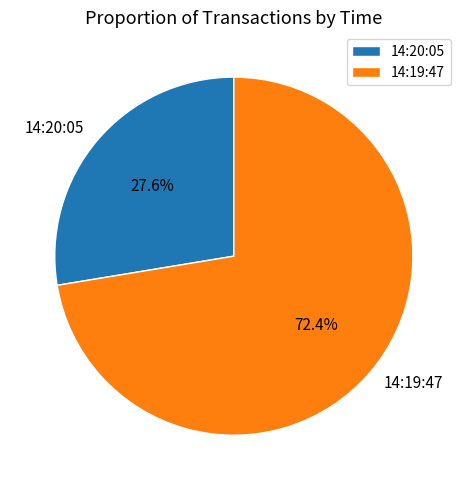

Rank the categories by value from highest to lowest.

14:19:47, 14:20:05